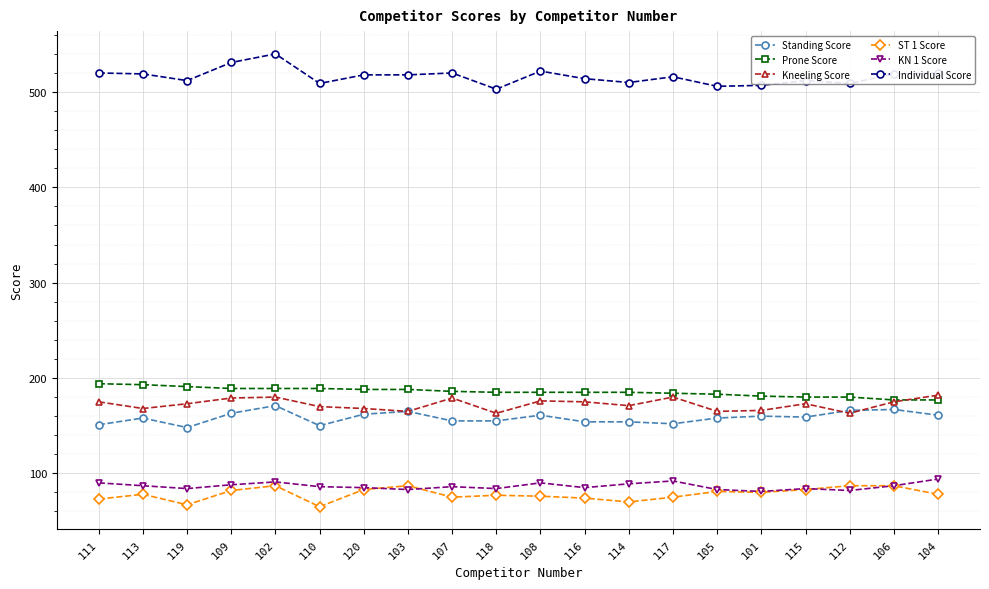

What is the sum of the Prone Score values at 104 and 109?

366